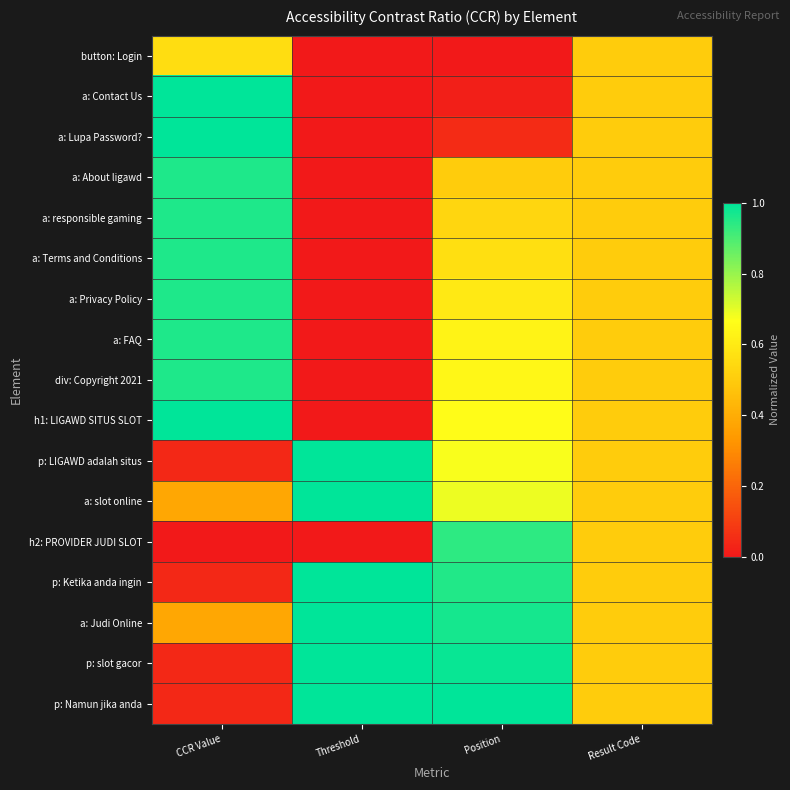

At Result Code, list the series in order from smallest to largest.

button: Login, a: Contact Us, a: Lupa Password?, a: About ligawd, a: responsible gaming, a: Terms and Conditions, a: Privacy Policy, a: FAQ, div: Copyright 2021, h1: LIGAWD SITUS SLOT, p: LIGAWD adalah situs, a: slot online, h2: PROVIDER JUDI SLOT, p: Ketika anda ingin, a: Judi Online, p: slot gacor, p: Namun jika anda